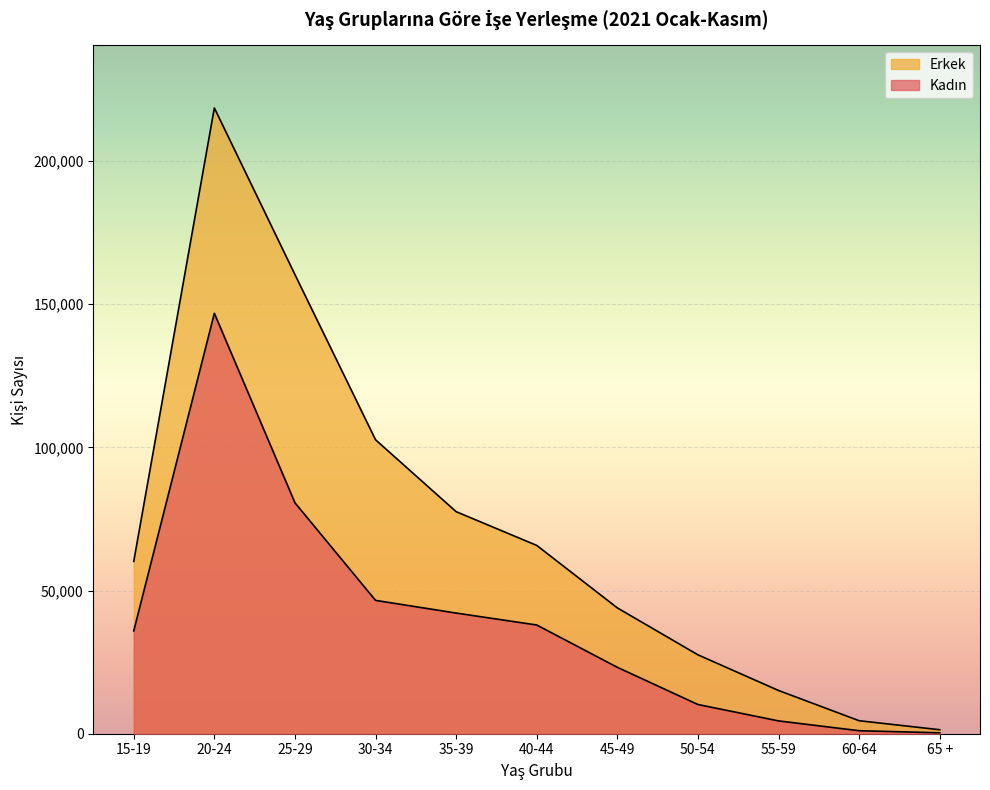

At which category does Erkek reach its first local peak?

20-24